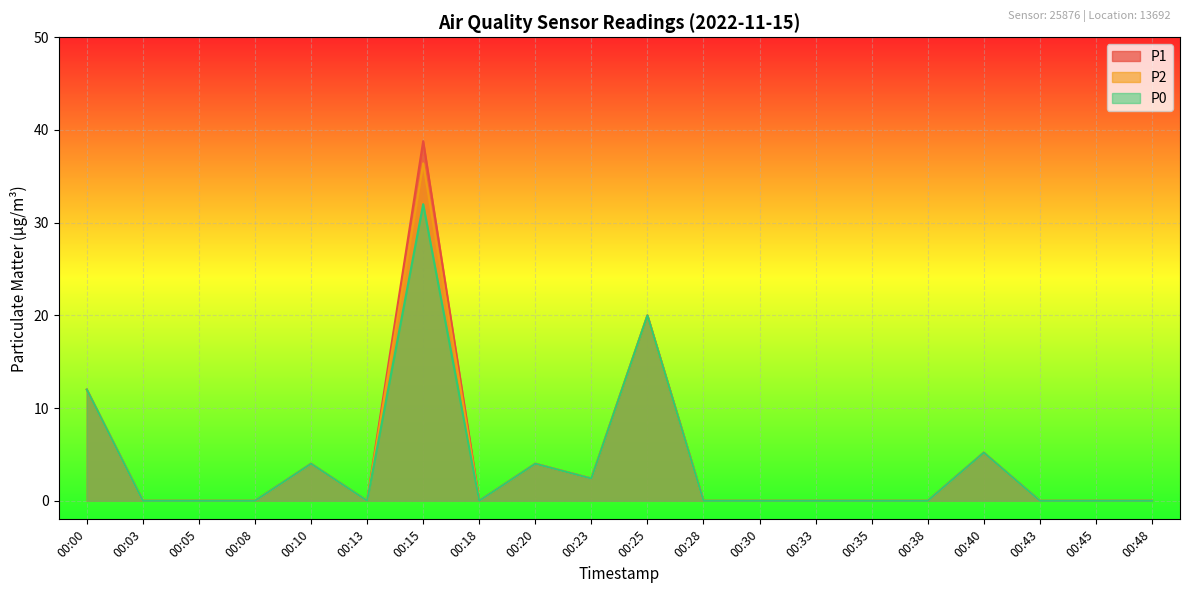

What are all the series names shown in the legend?

P1, P2, P0